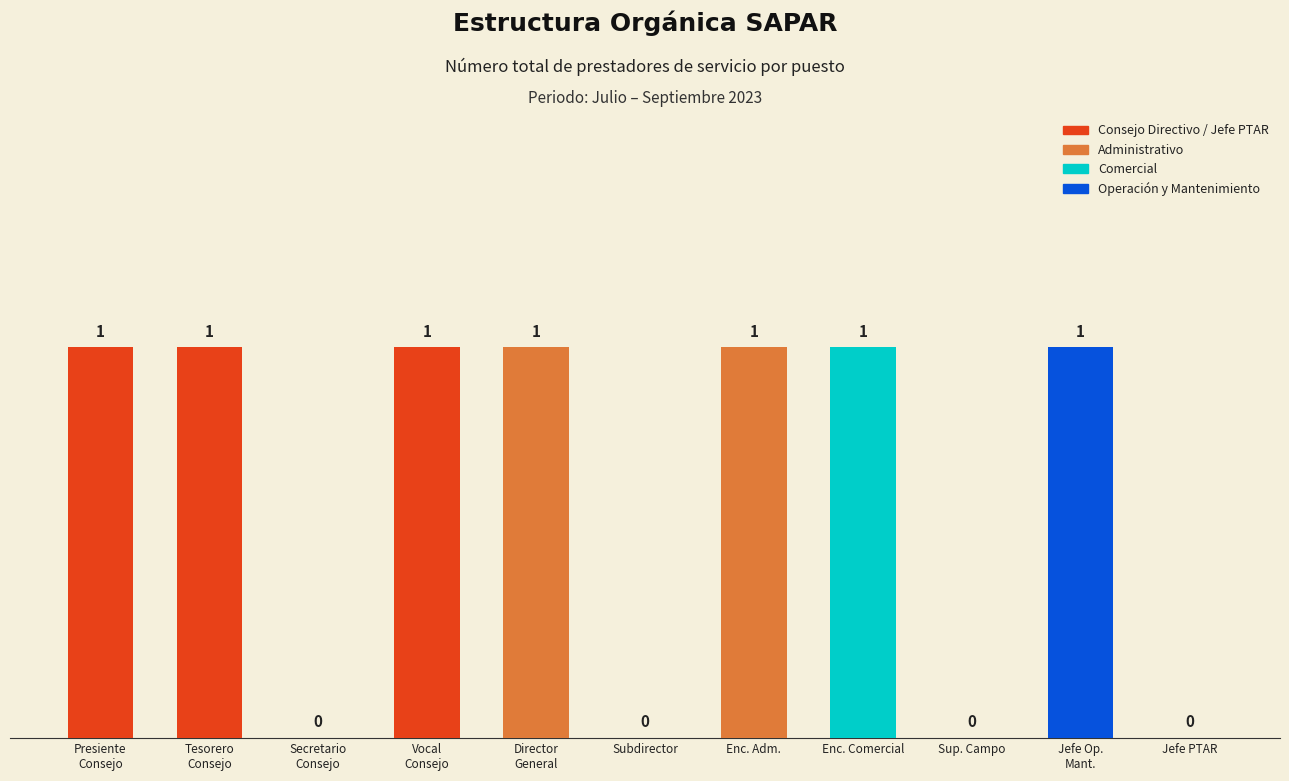

Reading right to left, transcribe all the data shown in this chart.

0	1	0	1	1	0	1	1	0	1	1